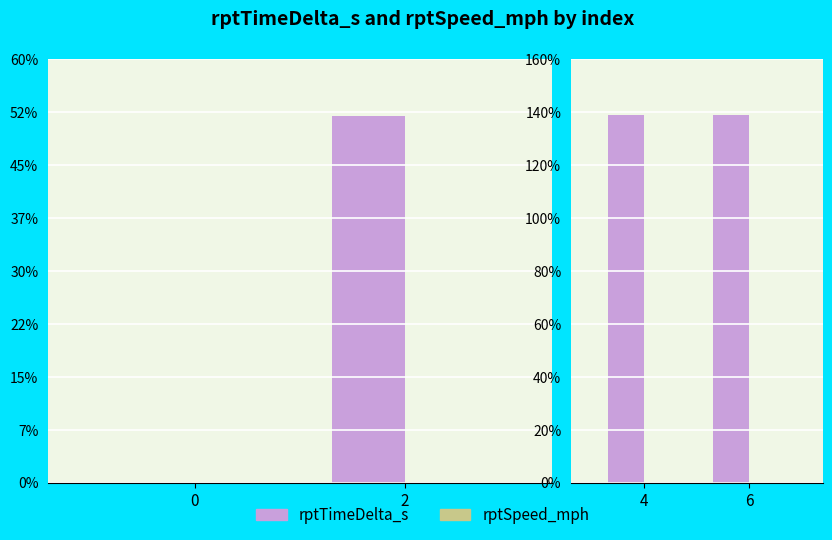

What is the value of the rptSpeed_mph bar at the 2nd from the left?

1.0